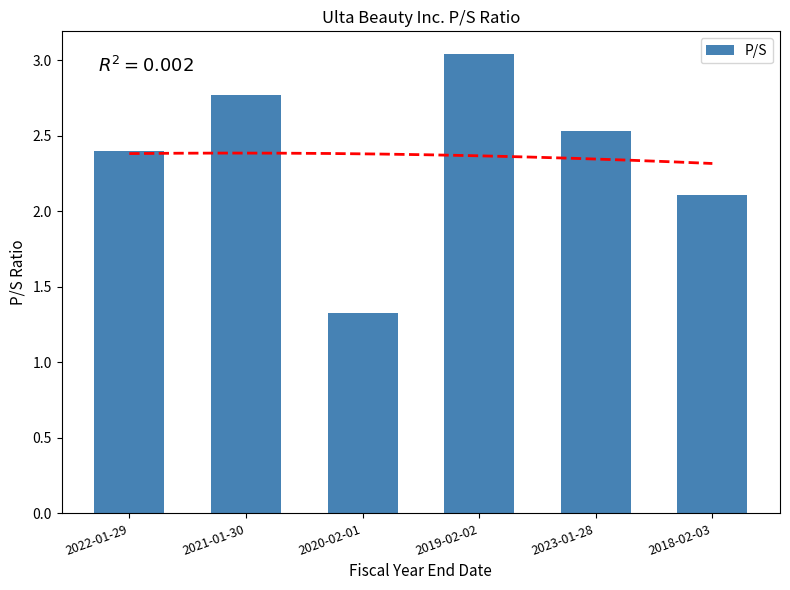

What is the label of the 4th bar from the right?

2020-02-01